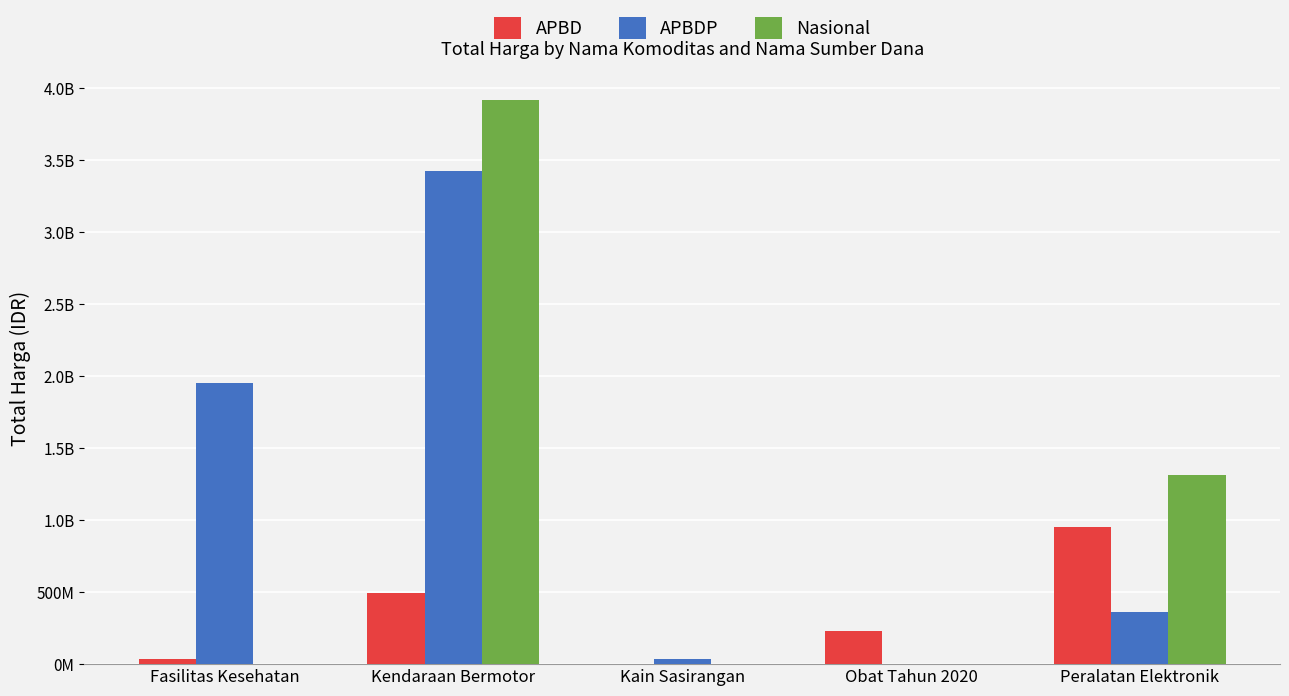

At which category is the sum across all series the highest?

Kendaraan Bermotor